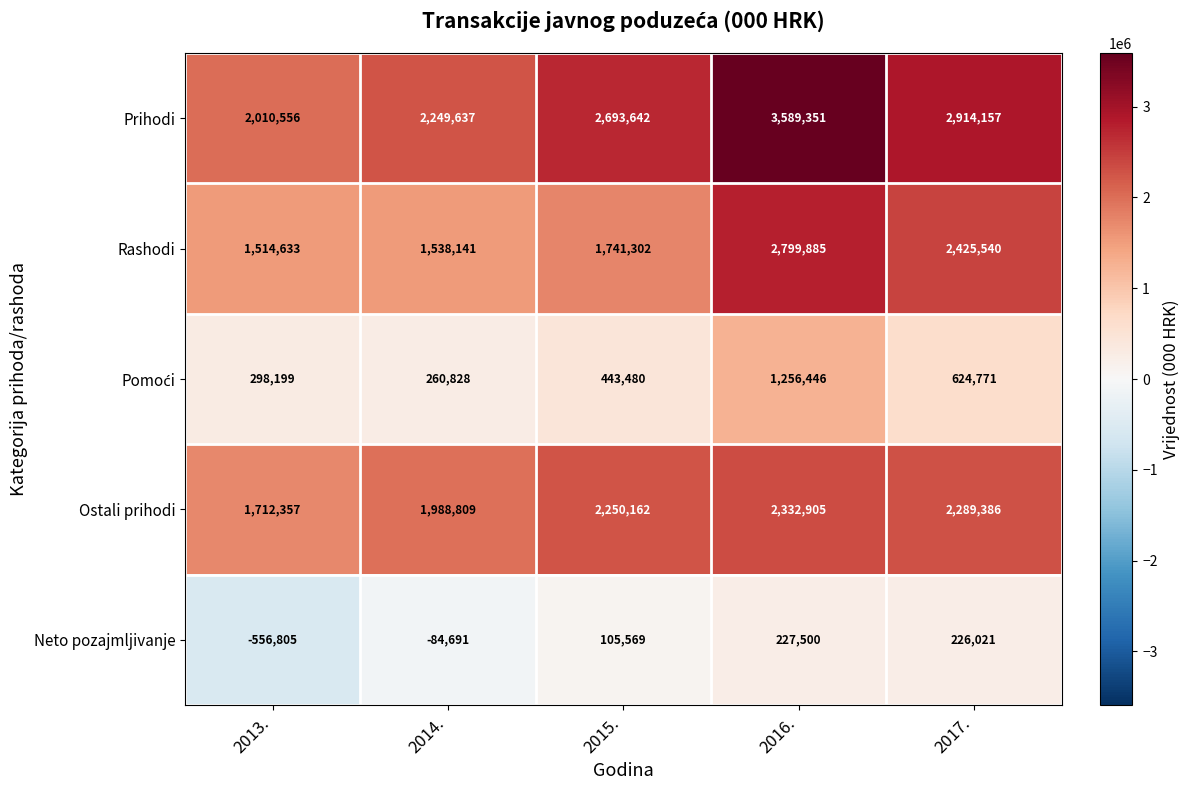

True or false: Rashodi has a value of 4185446 at 2017..

False